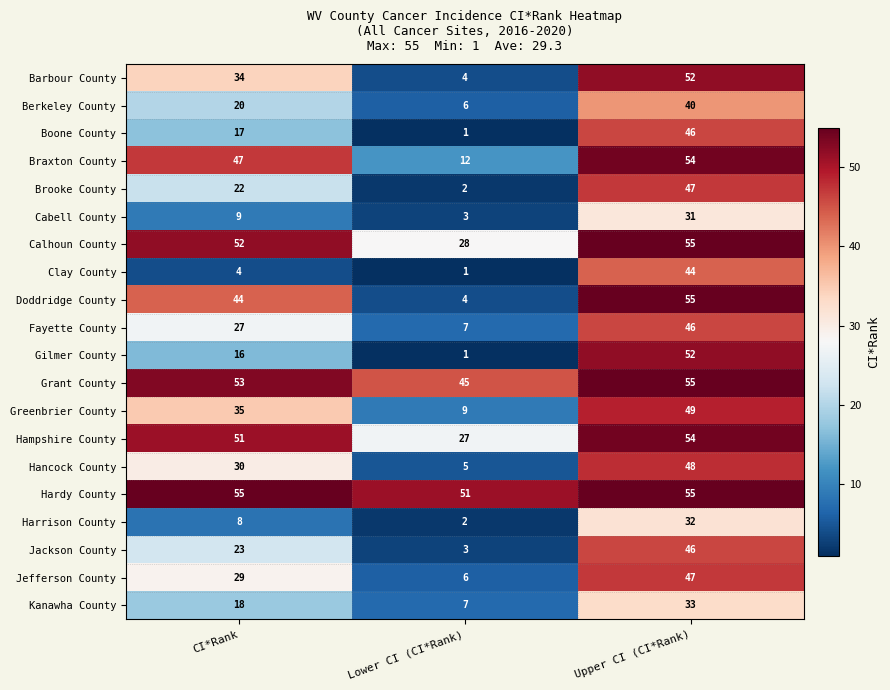

At which category is the sum across all series the highest?

Upper CI (CI*Rank)